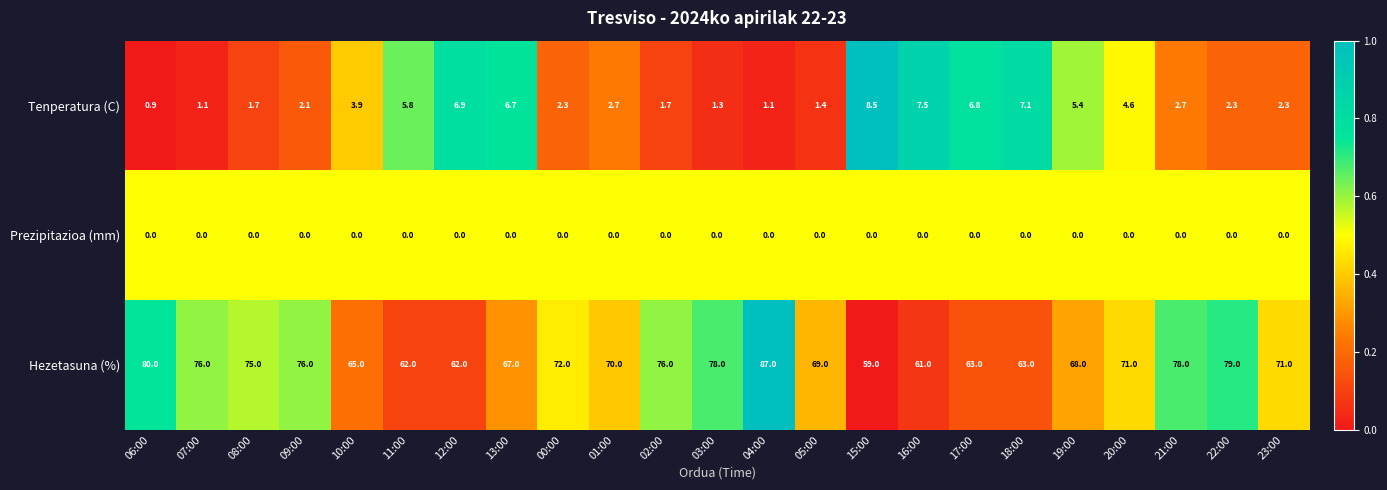

The value of Hezetasuna (%) at 04:00 is 131.0. True or false?

False